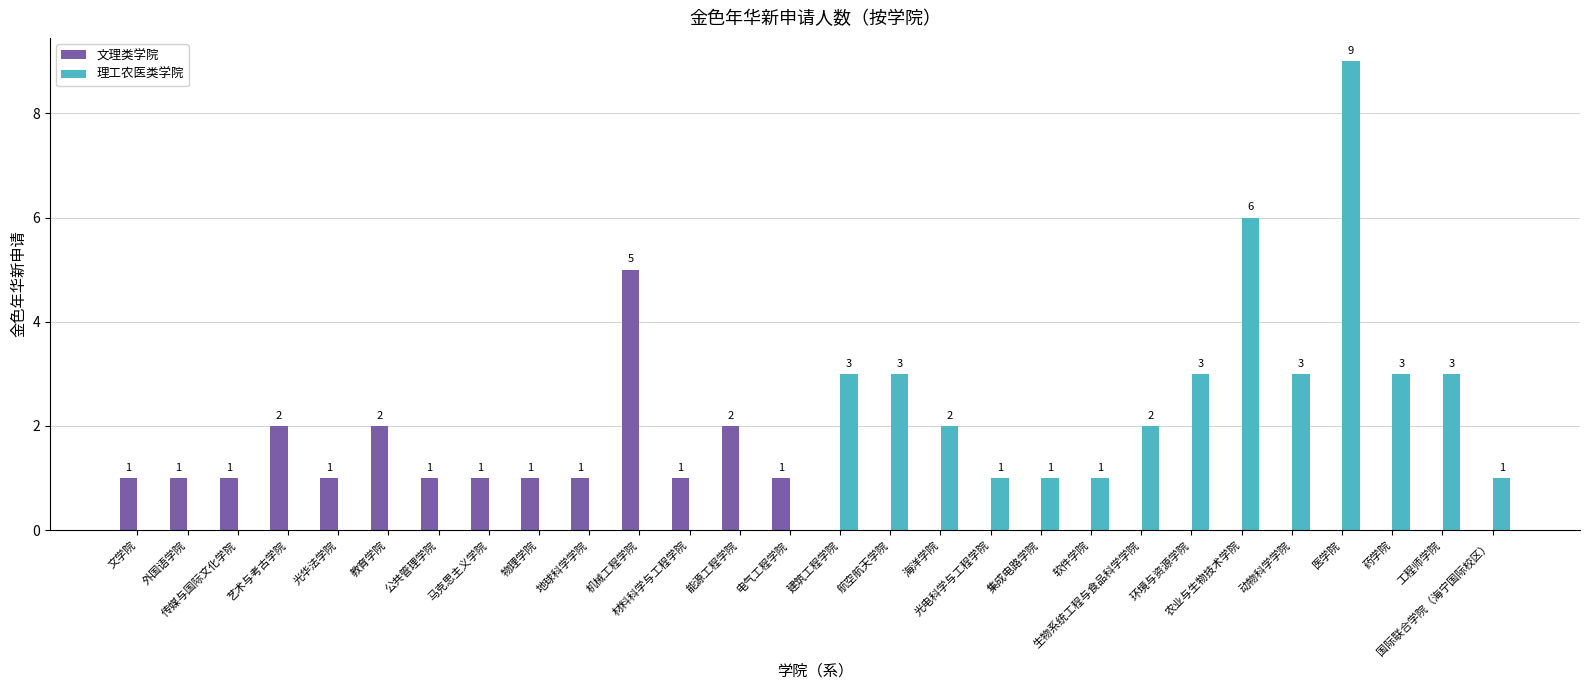

How many categories are shown in the chart?

28